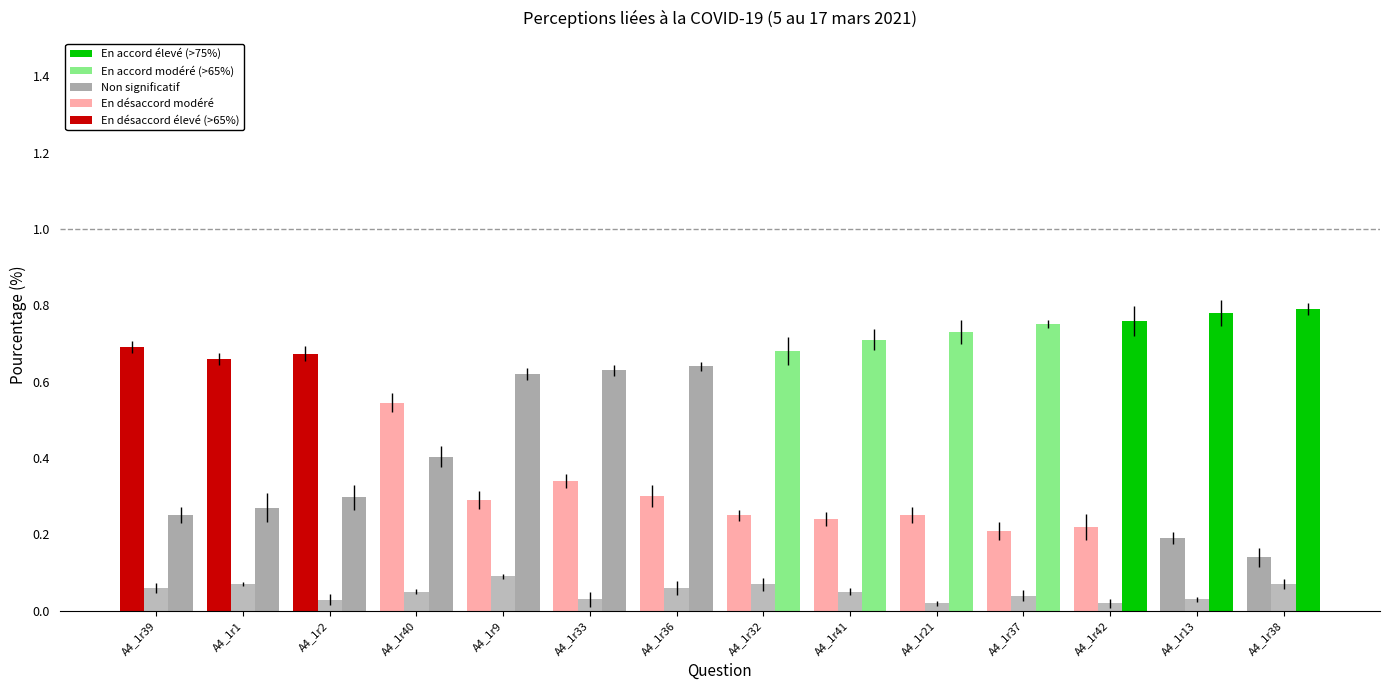

Are the bars horizontal?

No